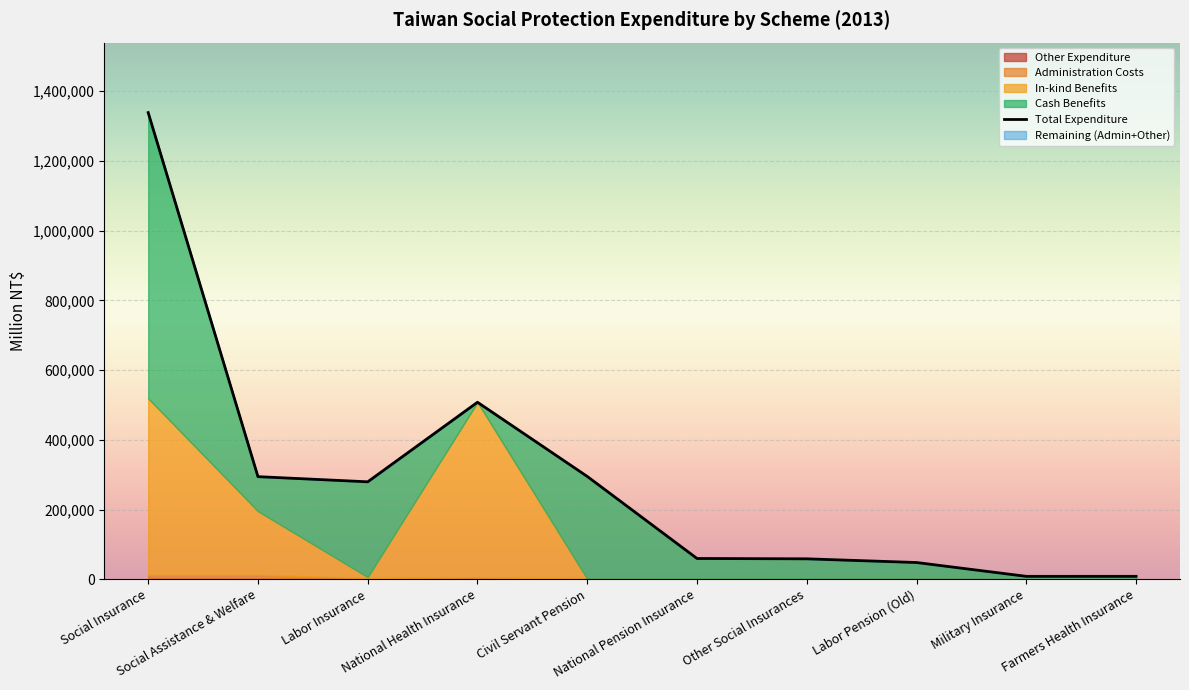

How many interior local peaks (higher than both neighbors) does the data have?

1